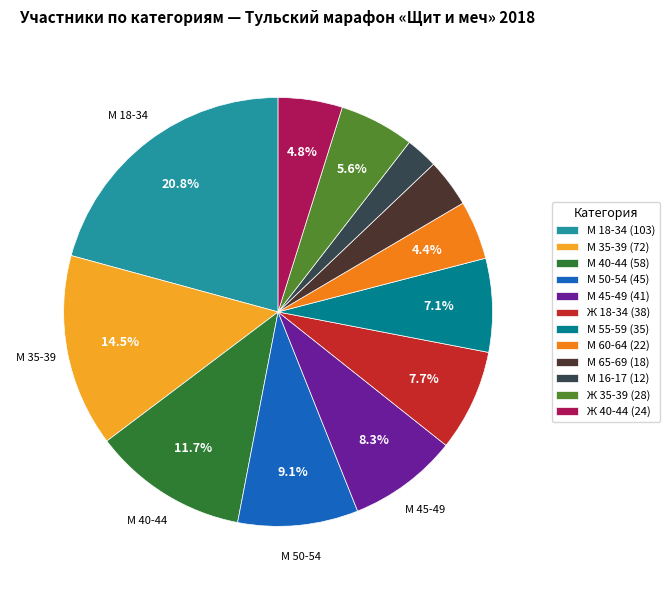

Combined, do М 40-44 and Ж 18-34 account for over 50%?

No